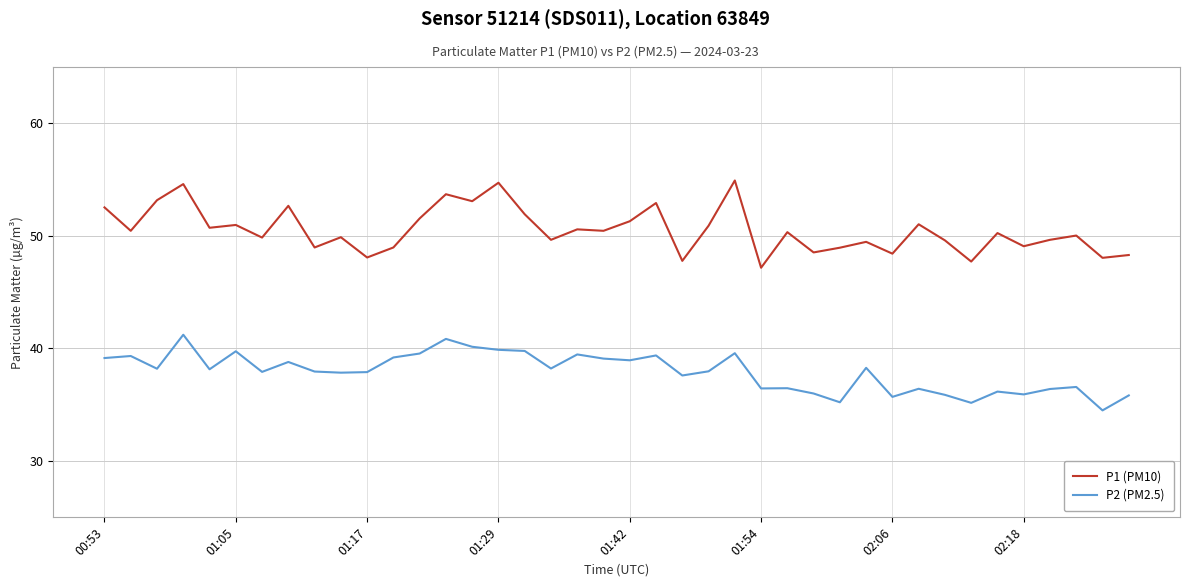

Which series has the largest range (max minus min)?

P1 (PM10)